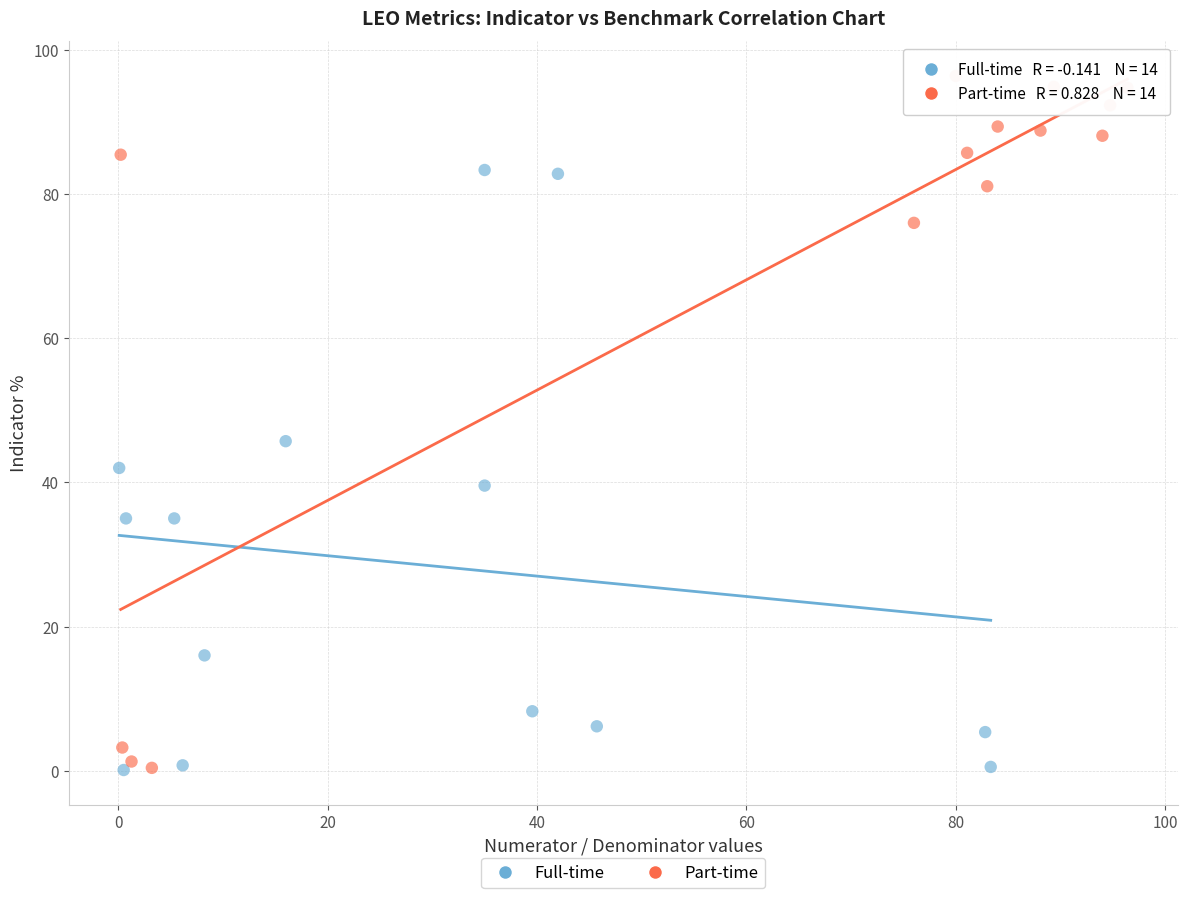

Which series reaches the maximum Y coordinate?

Part-time